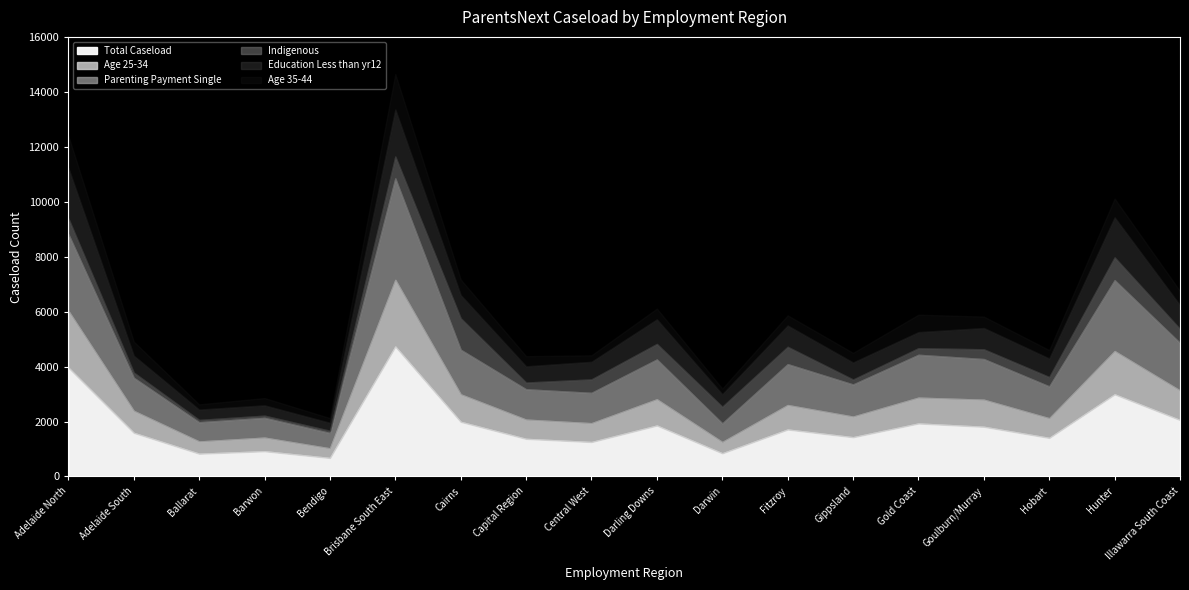

Reading left to right, transcribe all the data shown in this chart.

Total Caseload: 3965	1590	830	920	675	4730	1990	1370	1255	1855	845	1710	1430	1930	1810	1405	2990	2055
Age 25-34: 2065	800	445	495	350	2425	1000	700	685	955	410	890	750	940	985	715	1575	1075
Parenting Payment Single: 2795	1205	700	720	560	3695	1625	1105	1105	1450	680	1490	1170	1560	1480	1160	2580	1730
Indigenous: 570	190	85	80	80	795	1145	245	490	565	605	630	180	240	355	340	830	510
Education Less than yr12: 1835	615	375	375	290	1710	845	590	640	895	455	775	620	585	775	675	1455	865
Age 35-44: 1170	510	190	265	170	1290	565	370	235	390	205	370	350	635	415	305	685	515